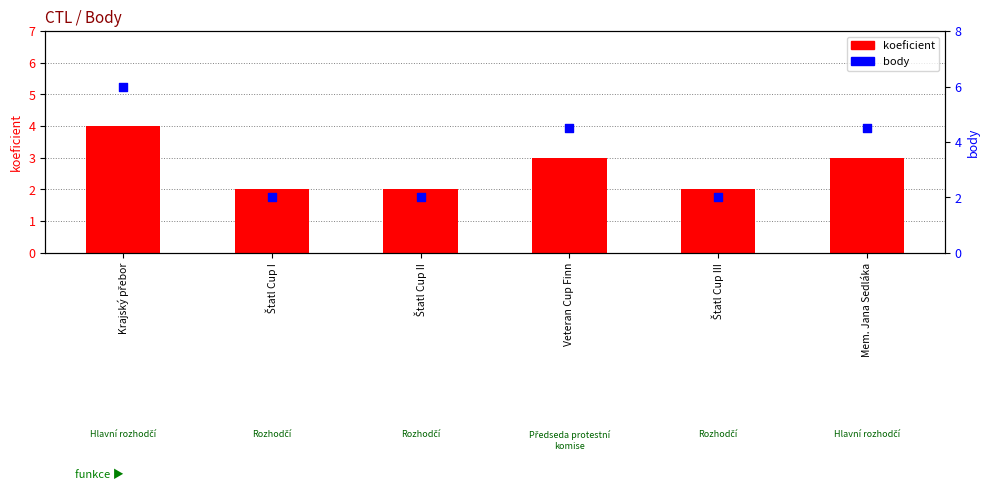

Which series has the largest total across all categories?

body